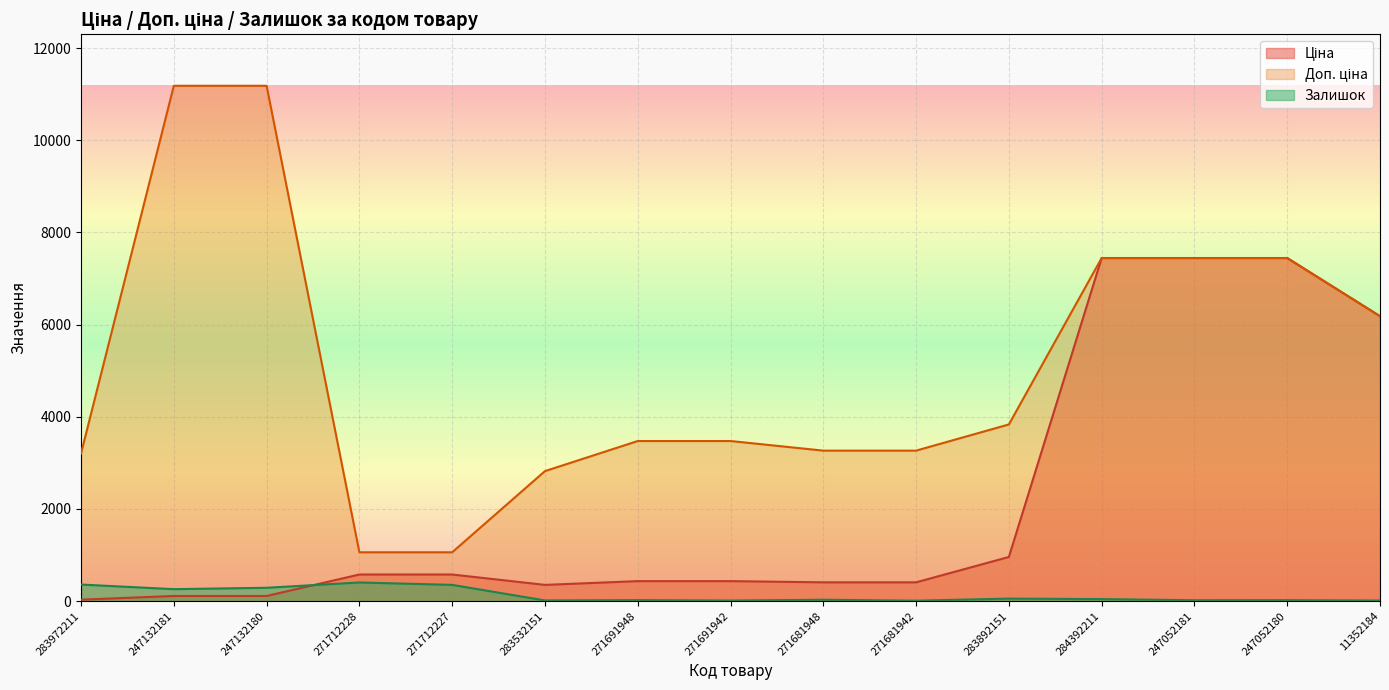

What is the minimum value for Залишок?

10.0